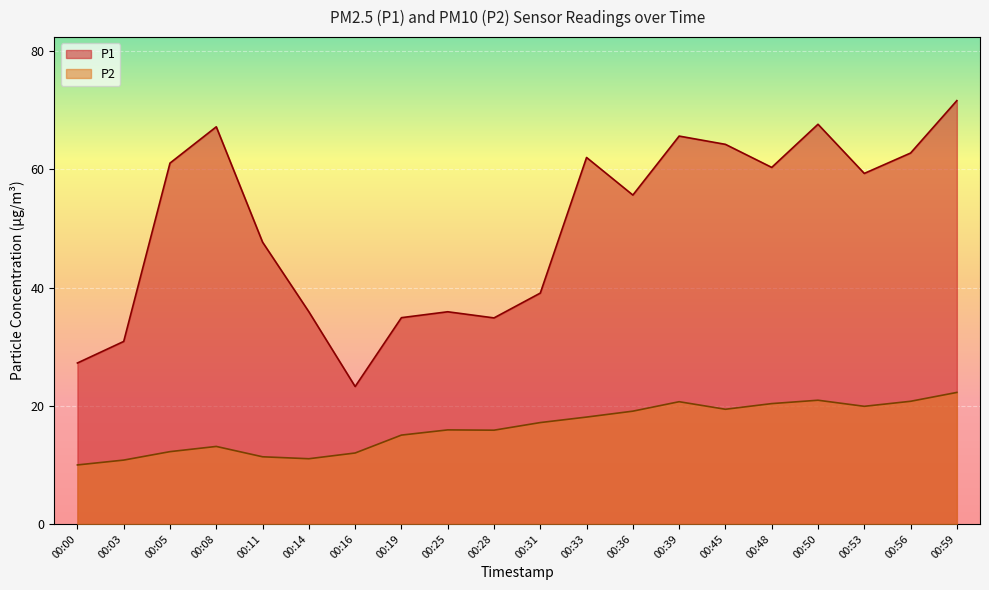

At which label does P2 reach its peak?

00:59